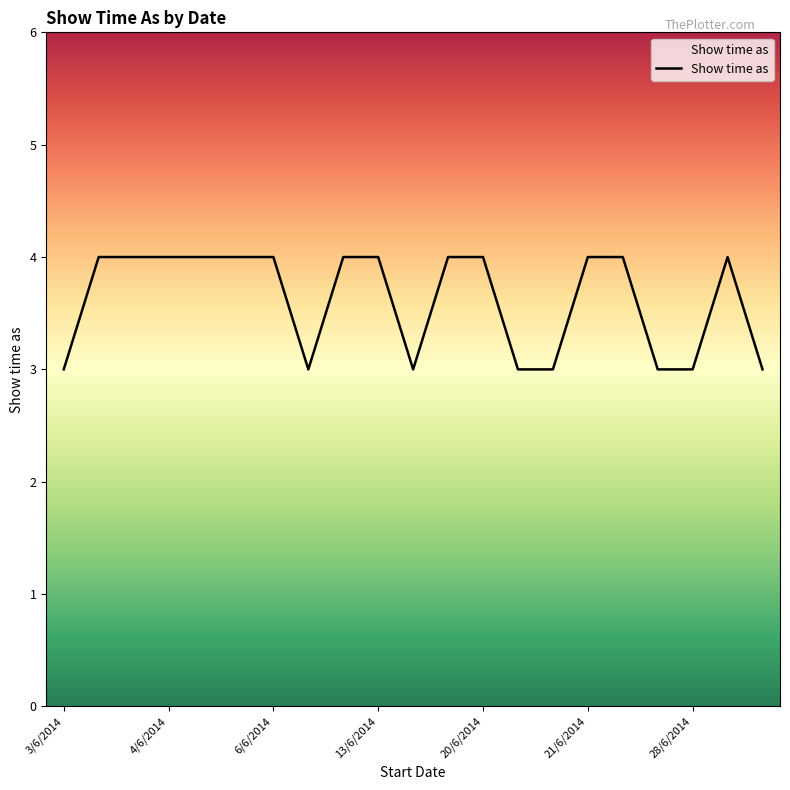

What is the minimum value shown in the chart?

3